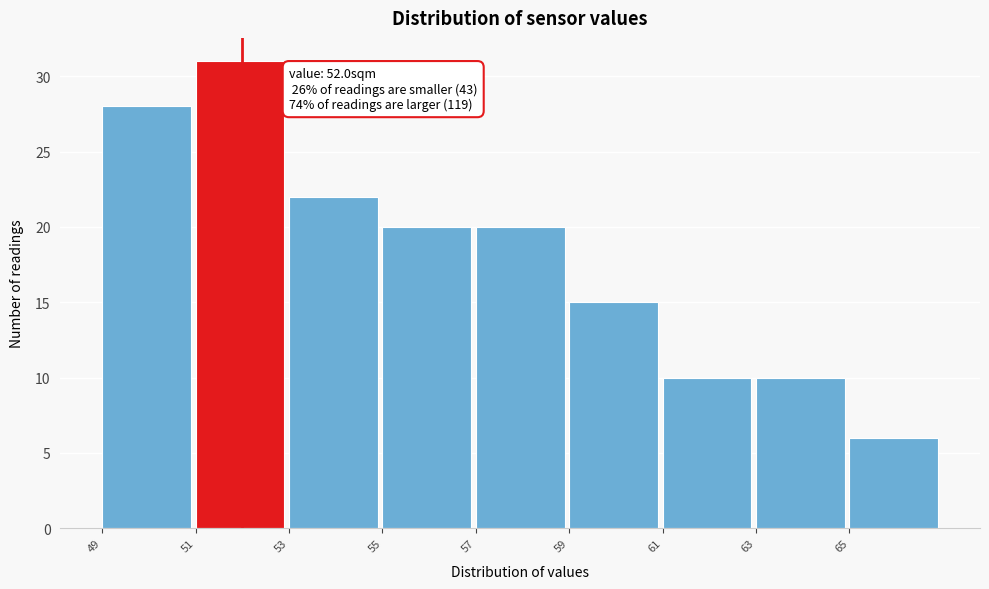

Over which range of the x-axis is the bar tallest?

51 to 53